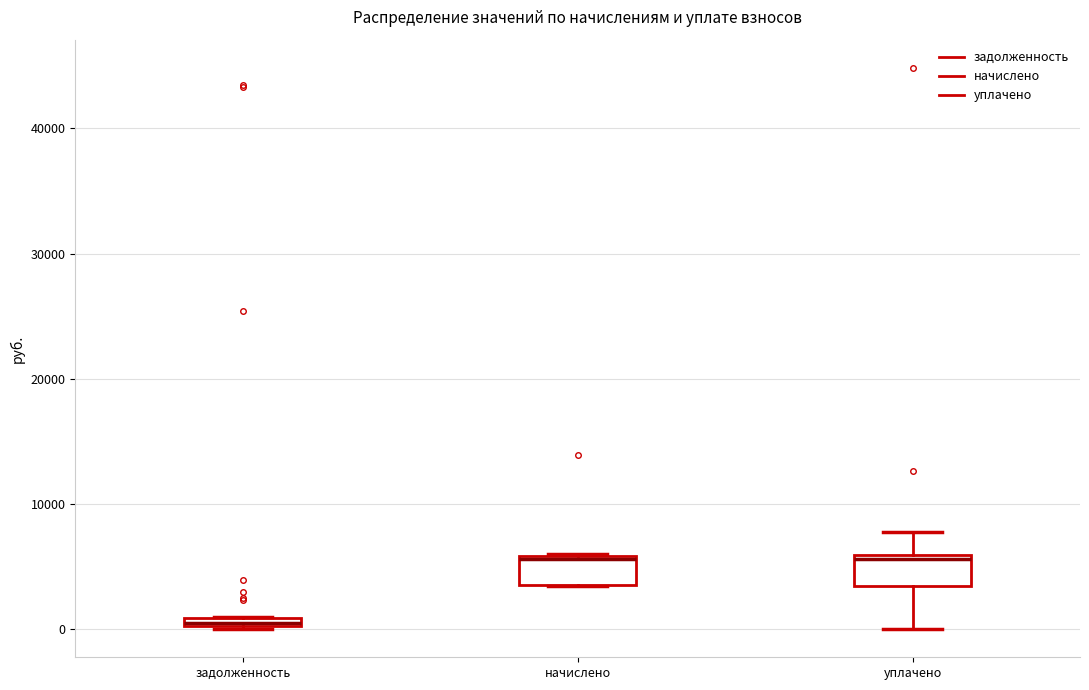

Where is the lower edge of the box for уплачено on the y-axis? The values are not printed on the chart, so give them approximately, as read against the axis.

3000